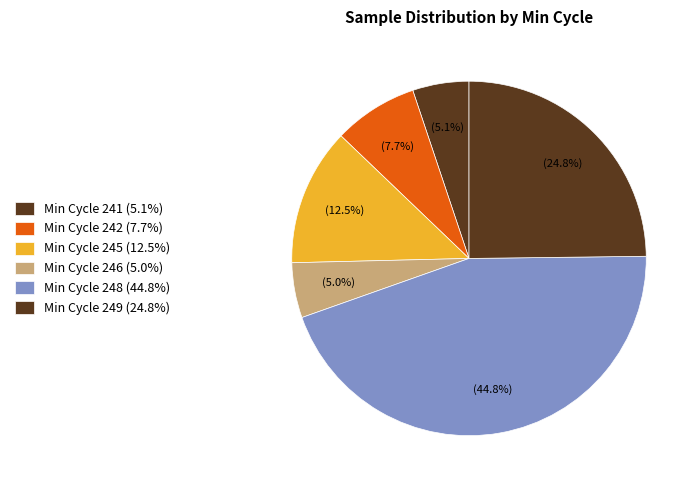

How many segments does this pie chart have?

6